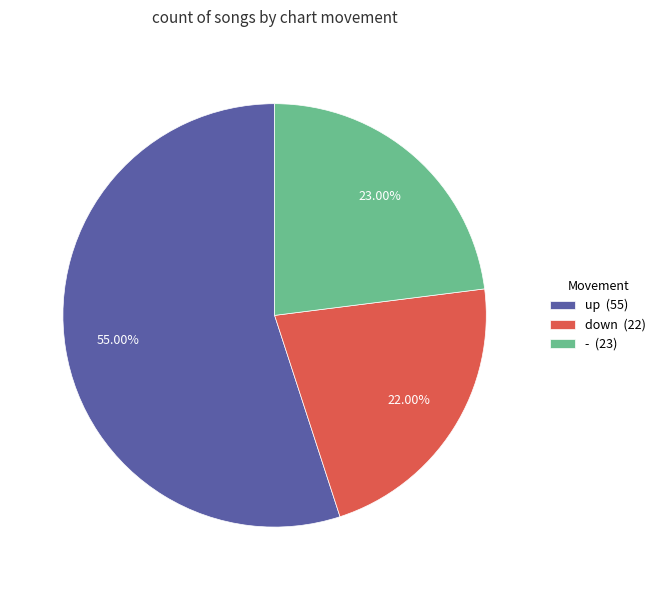

Does up account for over 50% of the chart?

Yes